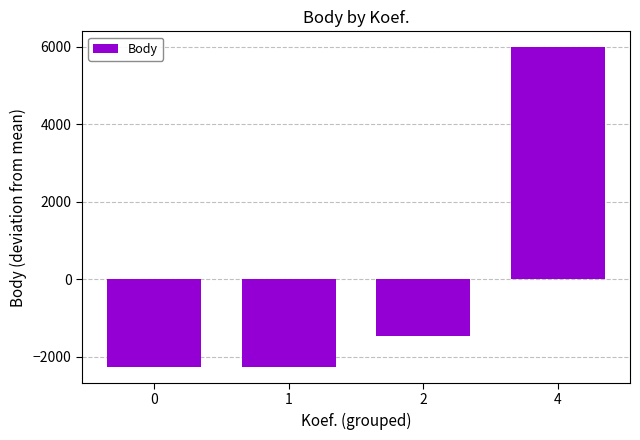

How many values are above zero?

1